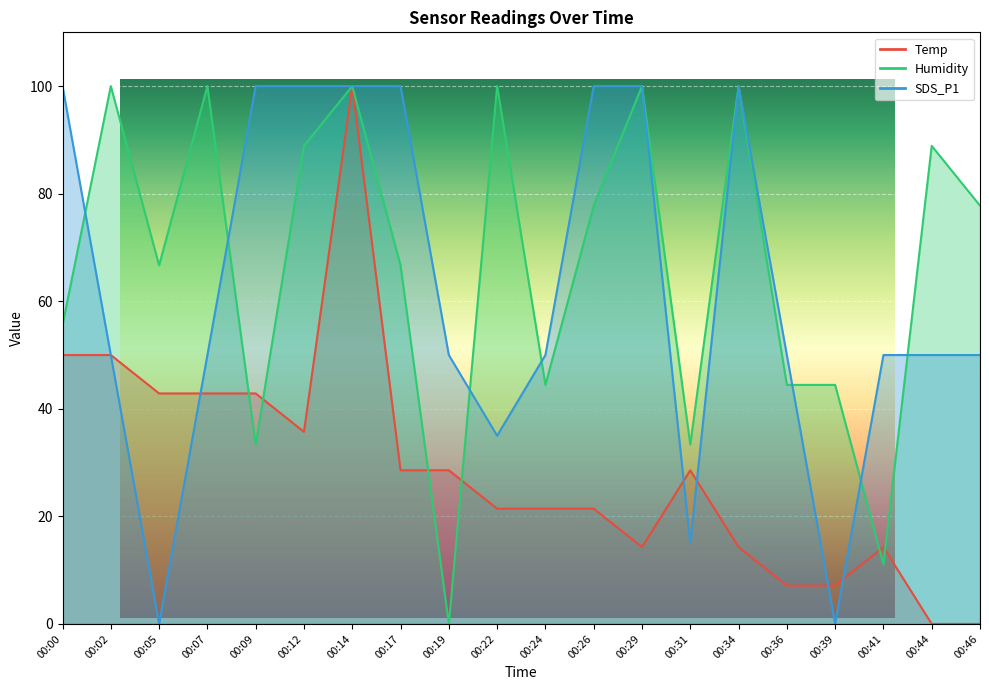

At how many categories does at least one series exceed 54?

14